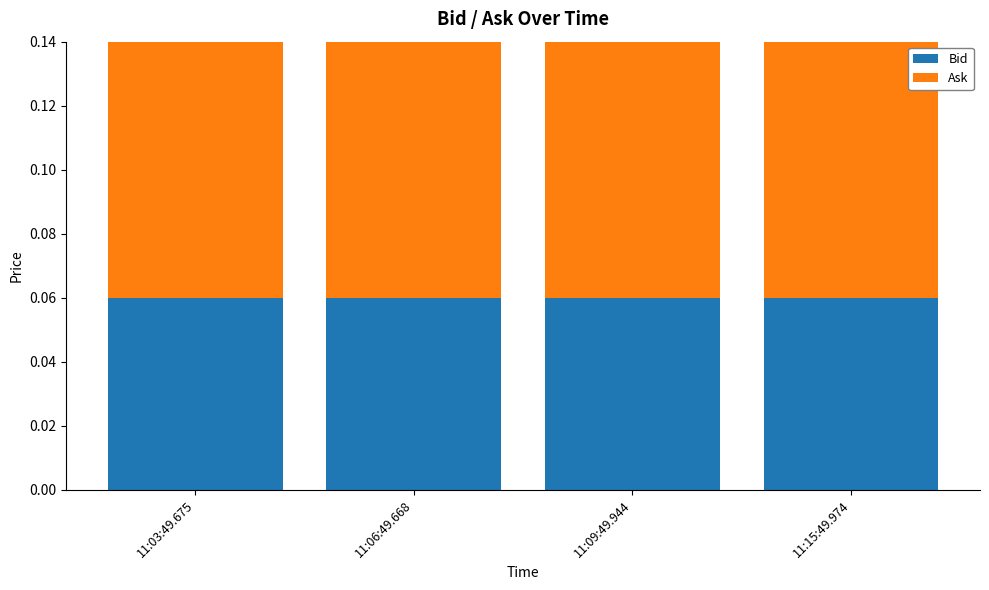

Which category has the lowest value across all series?

11:03:49.675